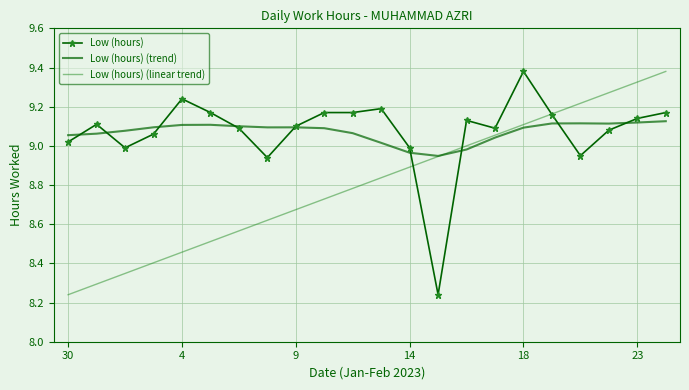

True or false: Low (hours) (trend) and Low (hours) intersect in this chart.

True